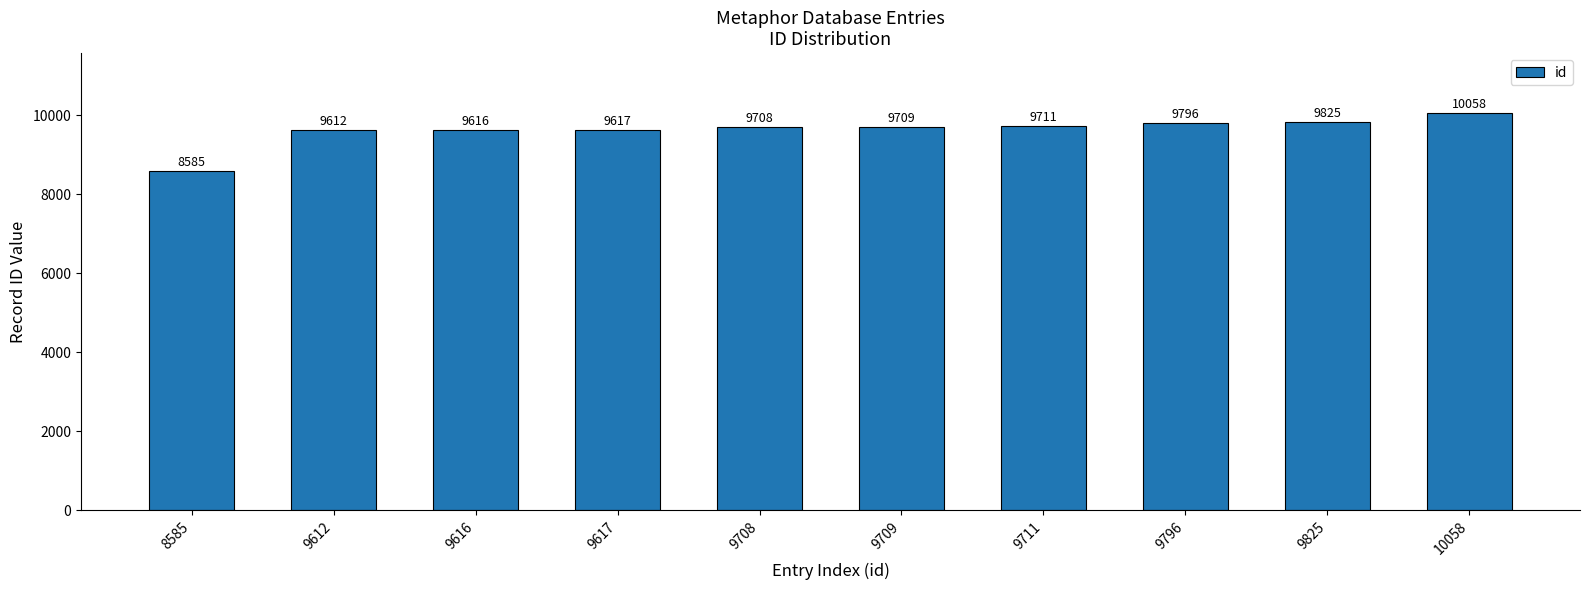

List the labels in order of value, largest first.

10058, 9825, 9796, 9711, 9709, 9708, 9617, 9616, 9612, 8585